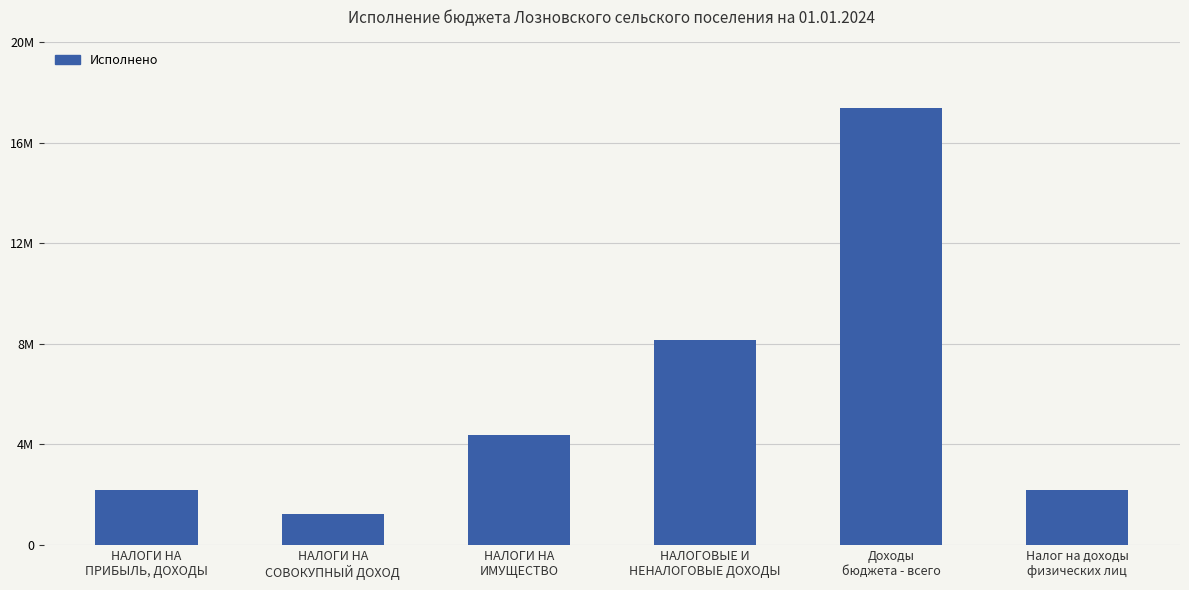

Does the chart contain any negative values?

No